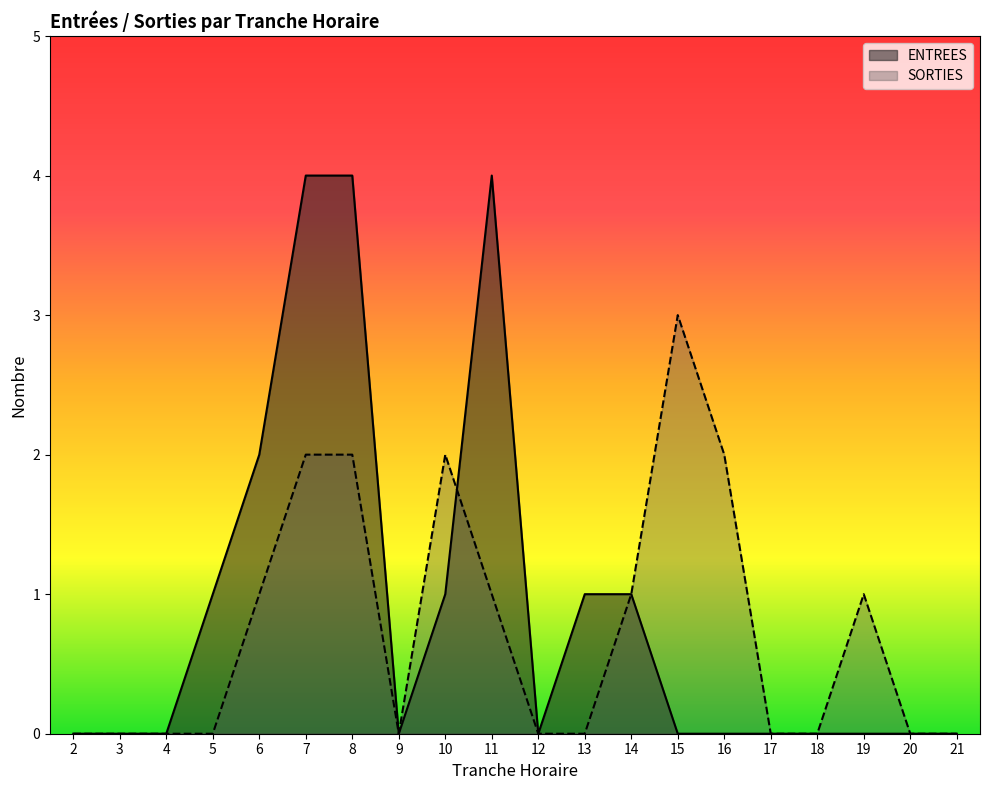

Where is the first local minimum for ENTREES?

9